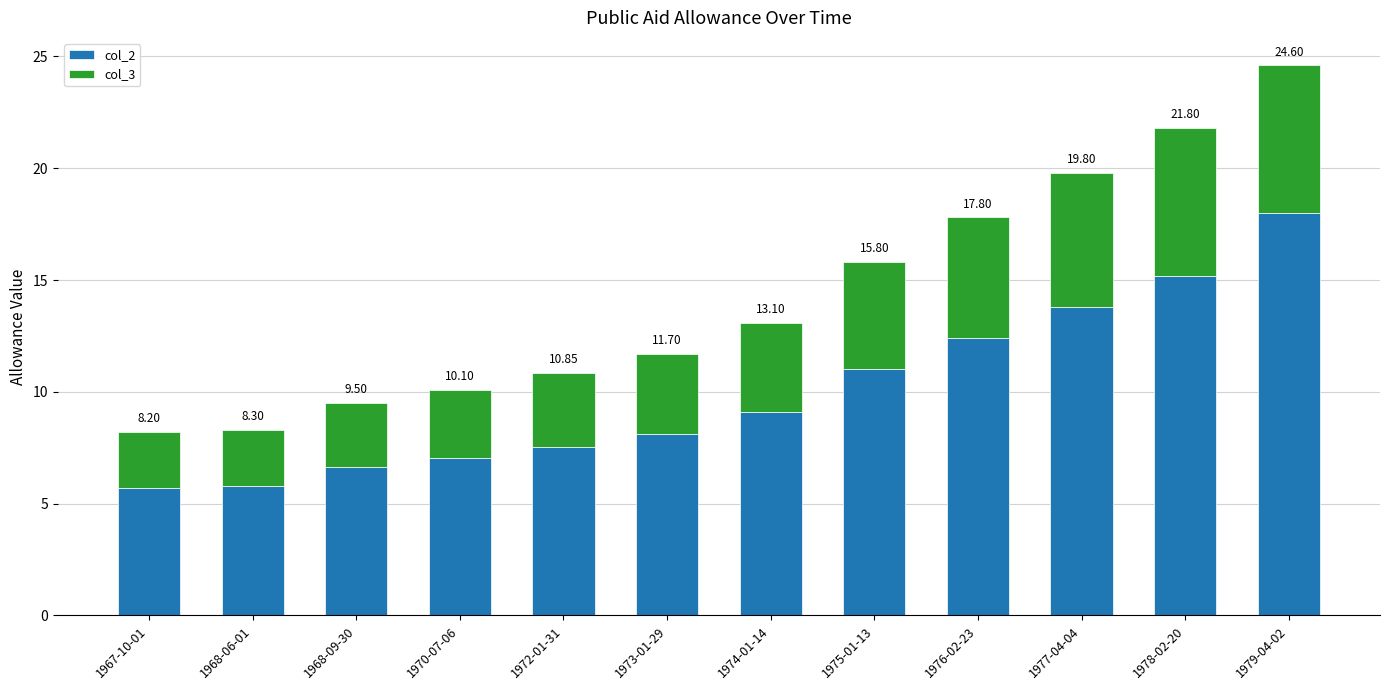

What is the sum of the col_3 values at 1976-02-23 and 1972-01-31?

8.7